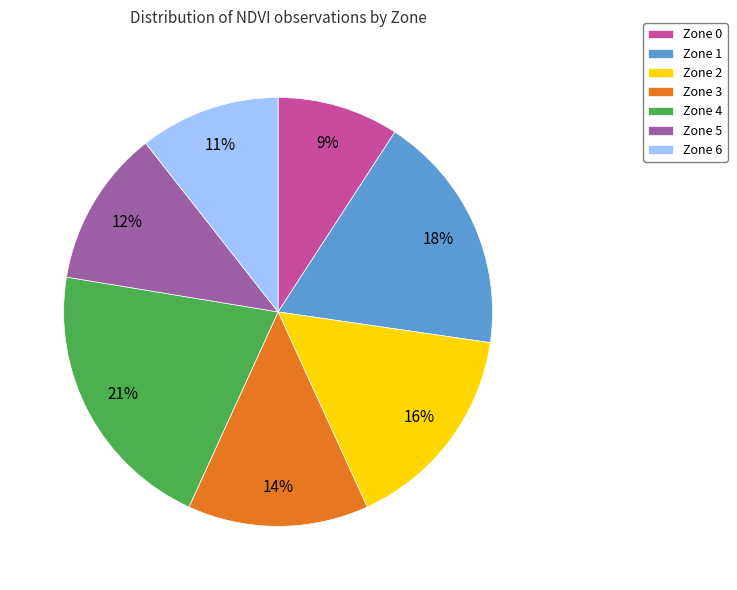

To the nearest percent, what is the difference between the Zone 4 and Zone 6 slice percentages?

10%